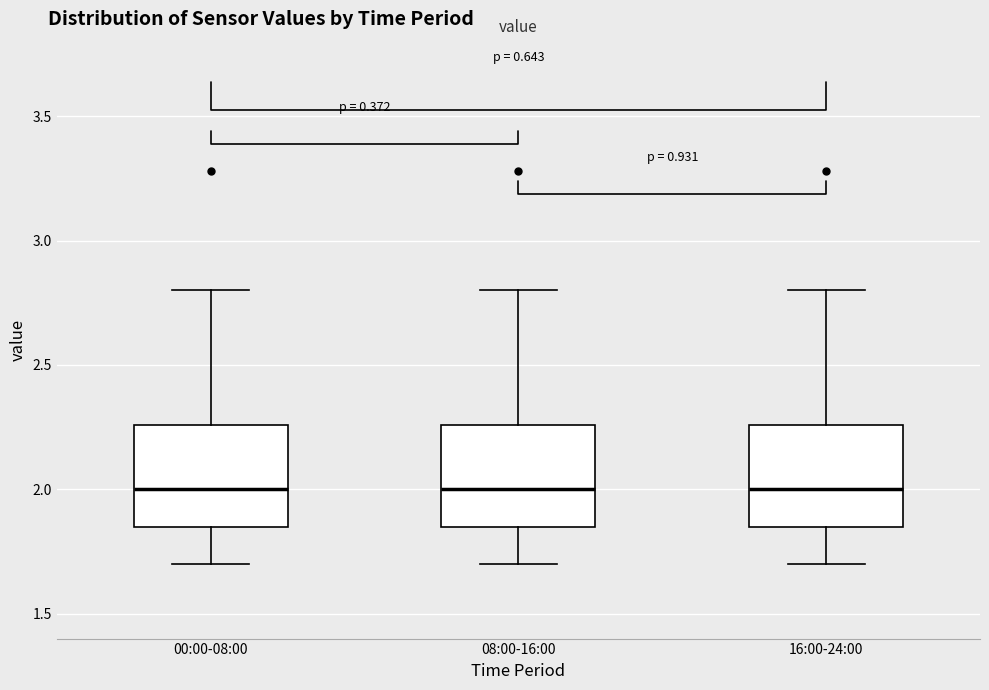

Reading left to right, transcribe this box plot: for each box, give where its median line is, the range the box spans, and where its two whiskers end, as read against the y-axis. The values are not printed on the chart, so give them approximately, as read against the axis.

00:00-08:00: median 2.00, box 1.85 to 2.25, whiskers 1.70 to 2.80
08:00-16:00: median 2.00, box 1.85 to 2.25, whiskers 1.70 to 2.80
16:00-24:00: median 2.00, box 1.85 to 2.25, whiskers 1.70 to 2.80